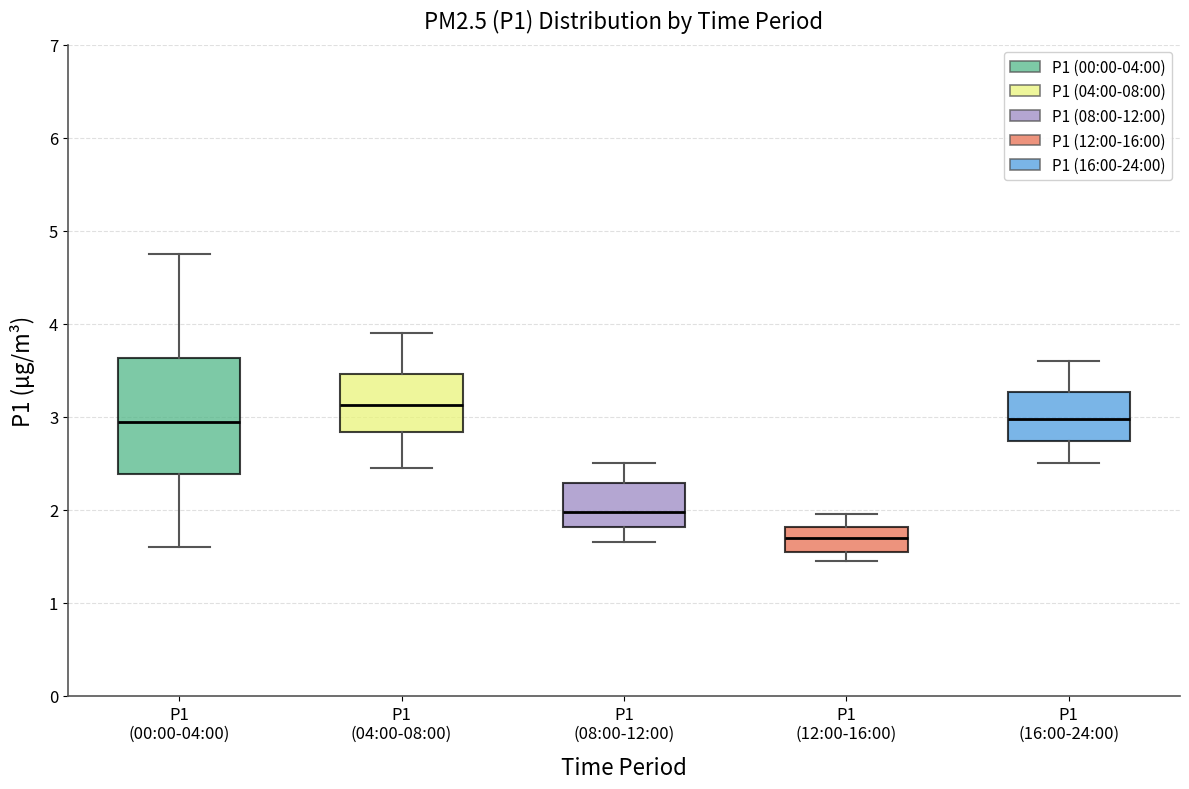

Which box is the tallest, from its lower edge to its upper edge?

P1 (00:00-04:00)